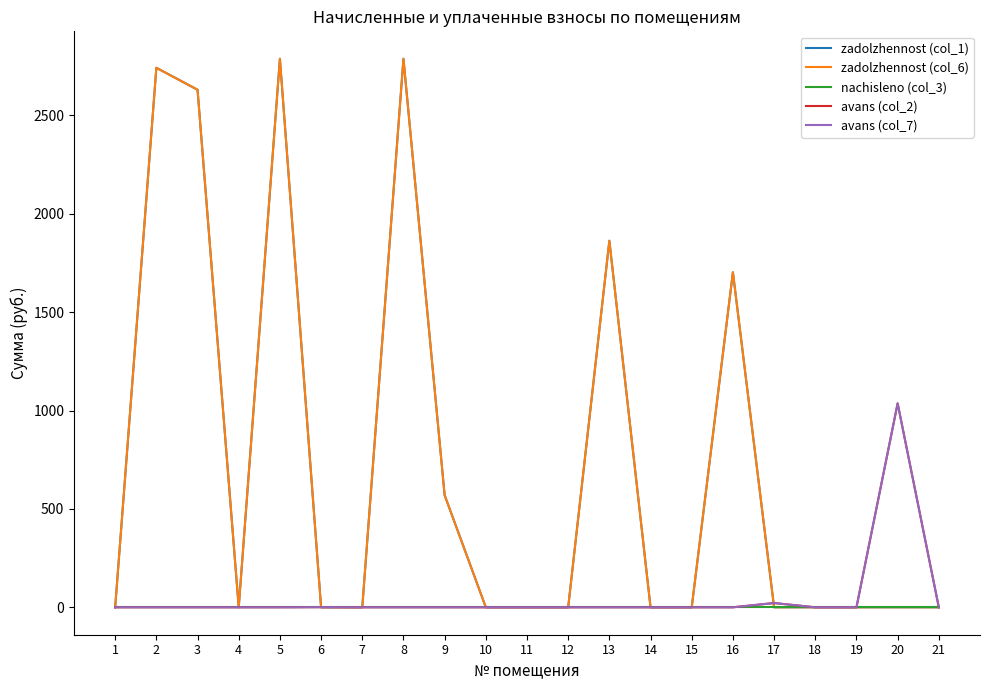

Which series has the largest range (max minus min)?

zadolzhennost (col_1)